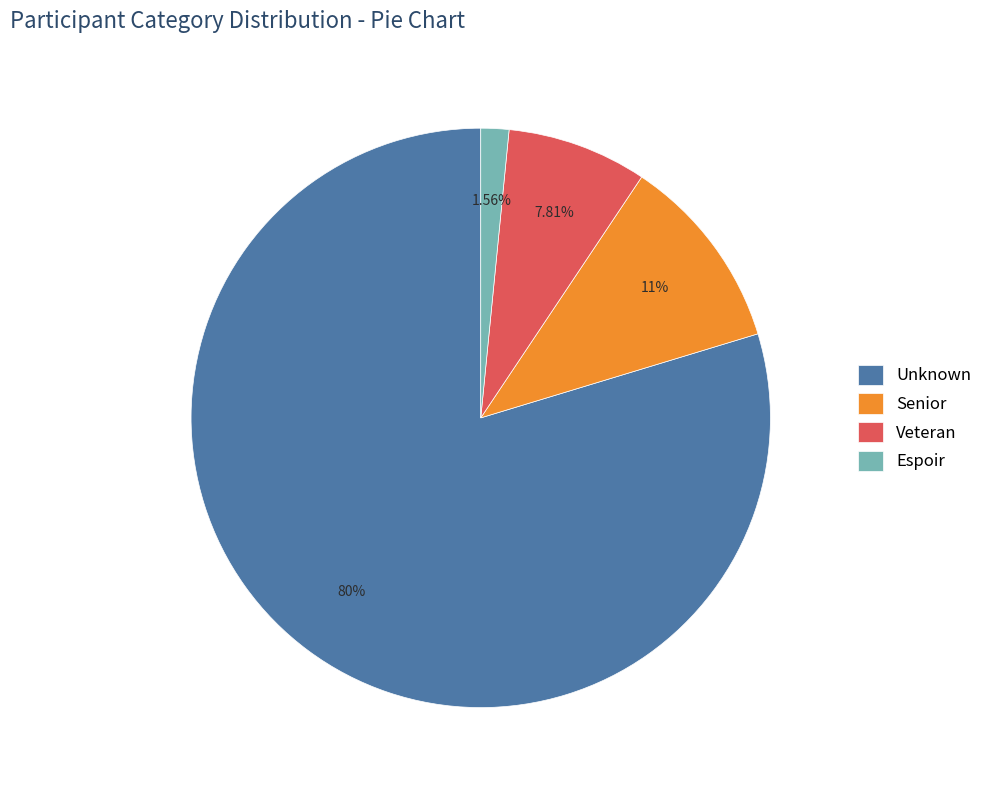

Is there a majority slice in this chart?

Yes